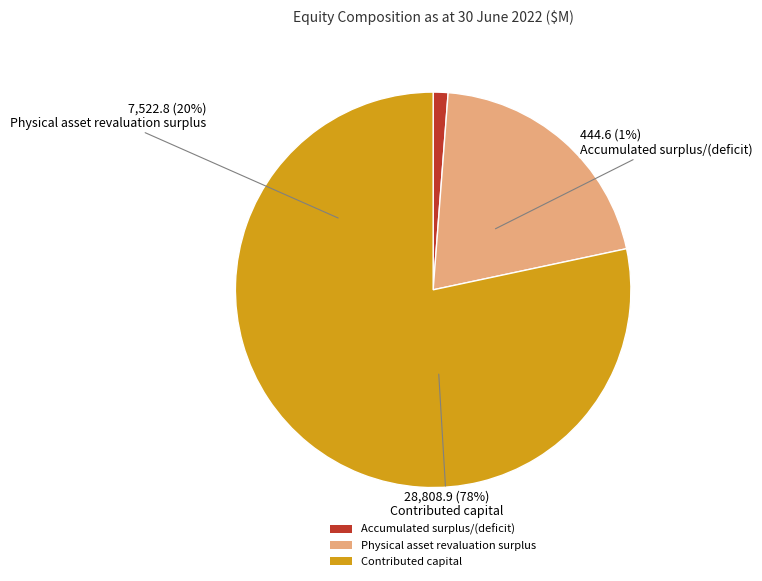

To the nearest percent, what is the difference between the Physical asset revaluation surplus and Contributed capital slice percentages?

58%